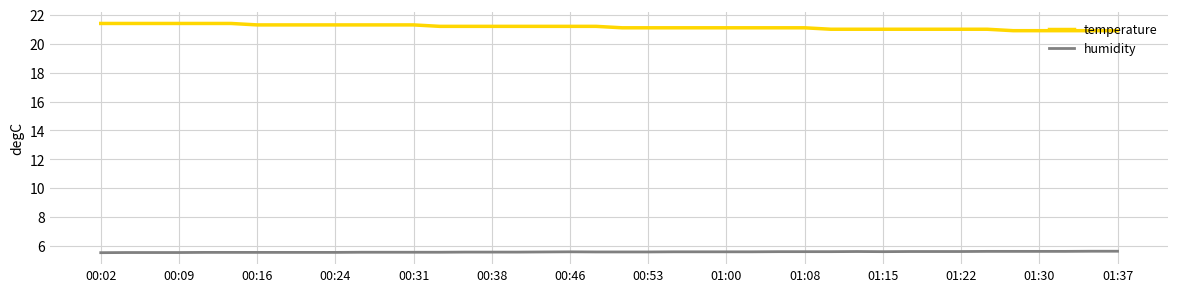

Rank the series by their maximum value, from lowest to highest.

humidity, temperature